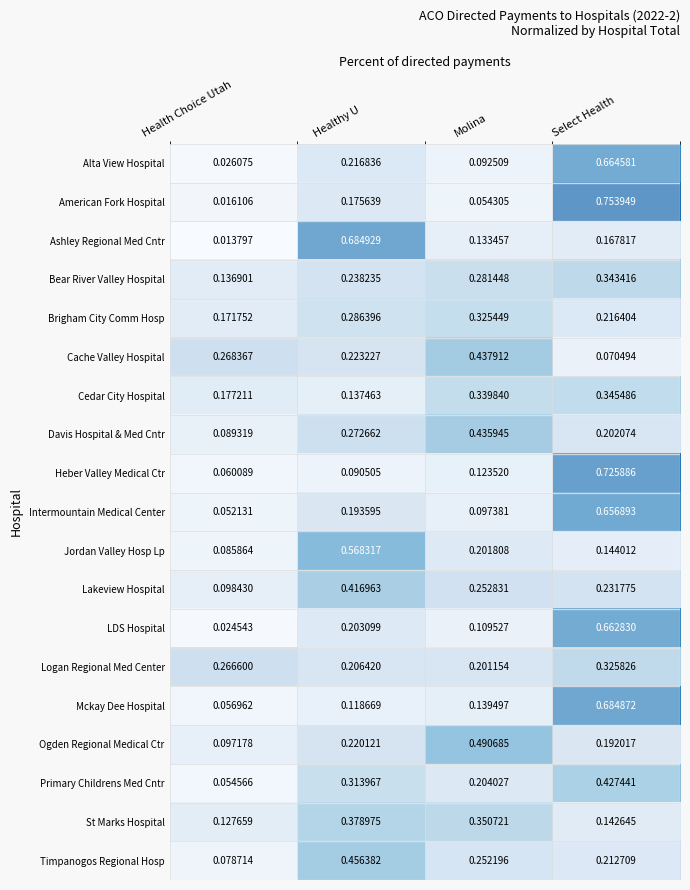

At which label does Jordan Valley Hosp Lp reach its minimum?

Health Choice Utah